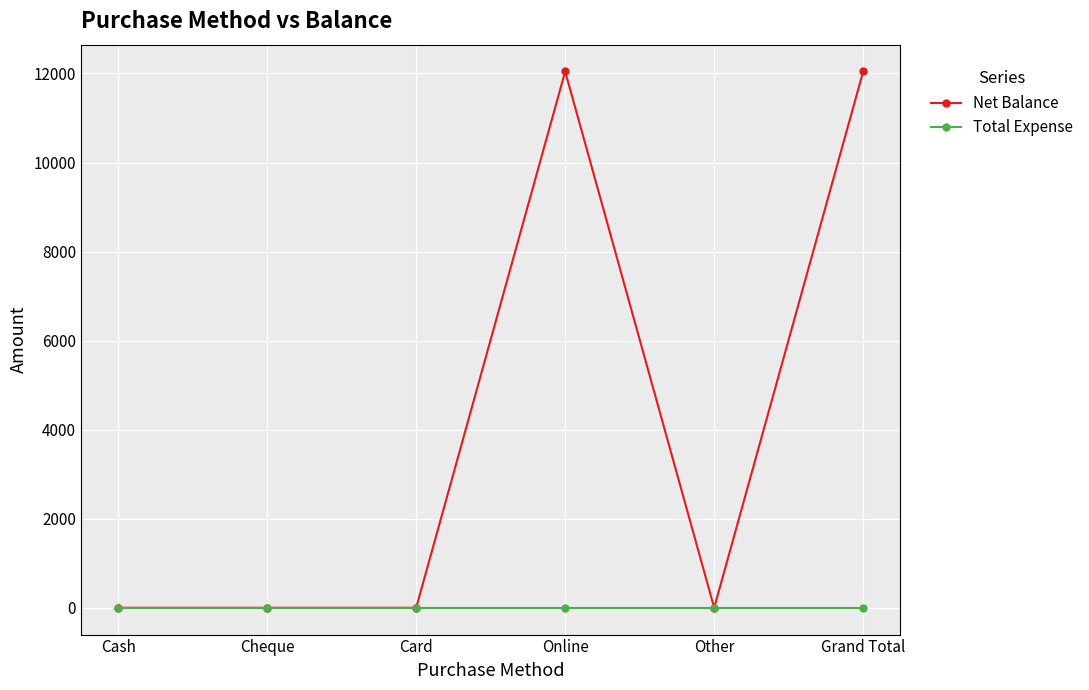

Which series has the widest spread of values?

Net Balance